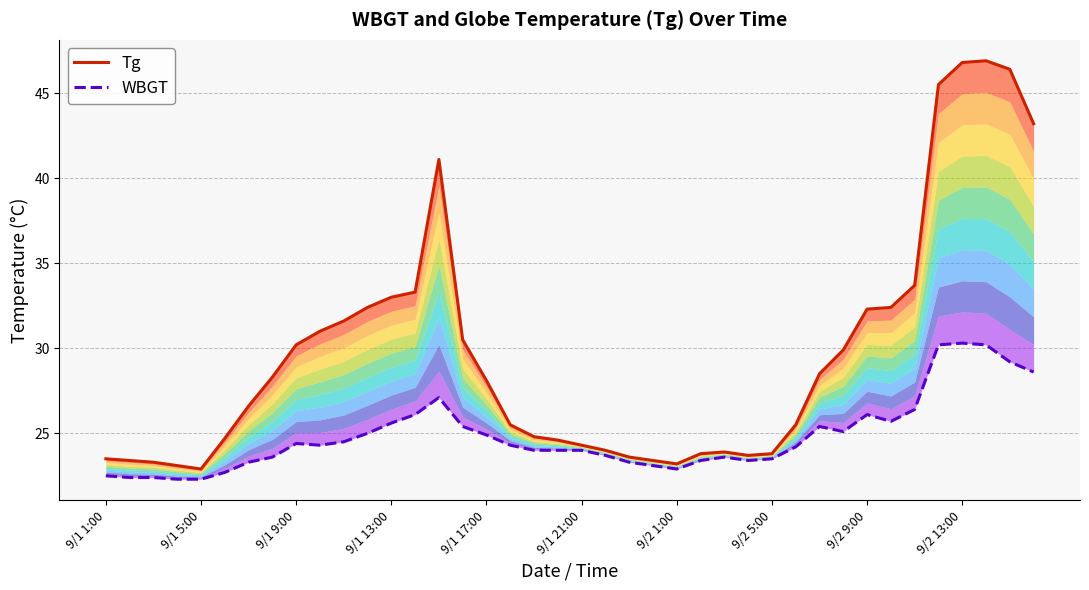

Reading left to right, what are all the values shown in this chart?

Tg: 23.5	23.4	23.3	23.1	22.9	24.7	26.6	28.3	30.2	31.0	31.6	32.4	33.0	33.3	41.1	30.5	28.1	25.5	24.8	24.6	24.3	24.0	23.6	23.4	23.2	23.8	23.9	23.7	23.8	25.5	28.5	29.9	32.3	32.4	33.7	45.5	46.8	46.9	46.4	43.2
WBGT: 22.5	22.4	22.4	22.3	22.3	22.7	23.3	23.6	24.4	24.3	24.5	25.0	25.6	26.1	27.1	25.4	24.9	24.3	24.0	24.0	24.0	23.7	23.3	23.1	22.9	23.4	23.6	23.4	23.5	24.2	25.4	25.1	26.1	25.7	26.4	30.2	30.3	30.2	29.2	28.6